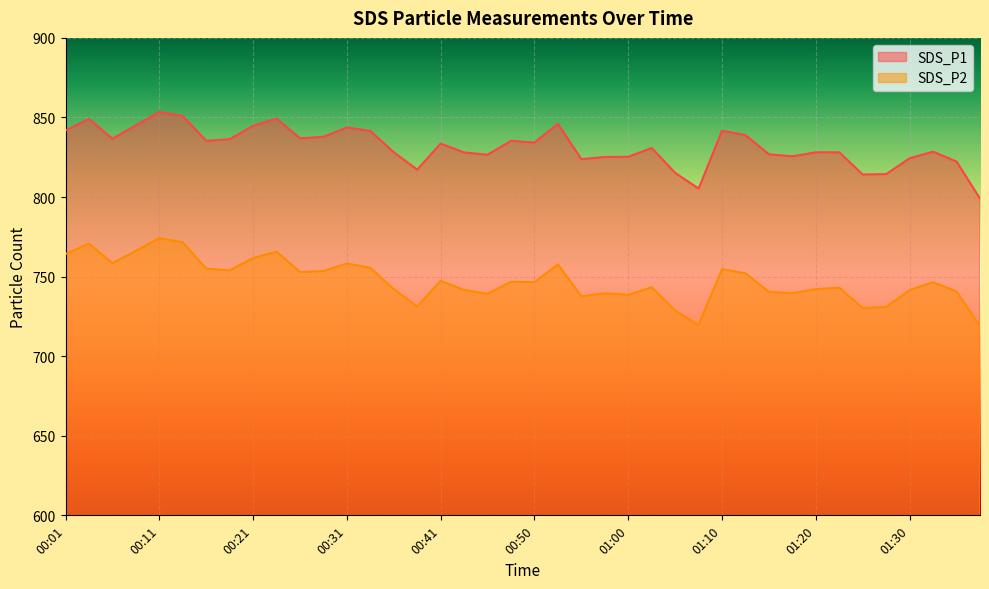

How many categories are shown in the chart?

40